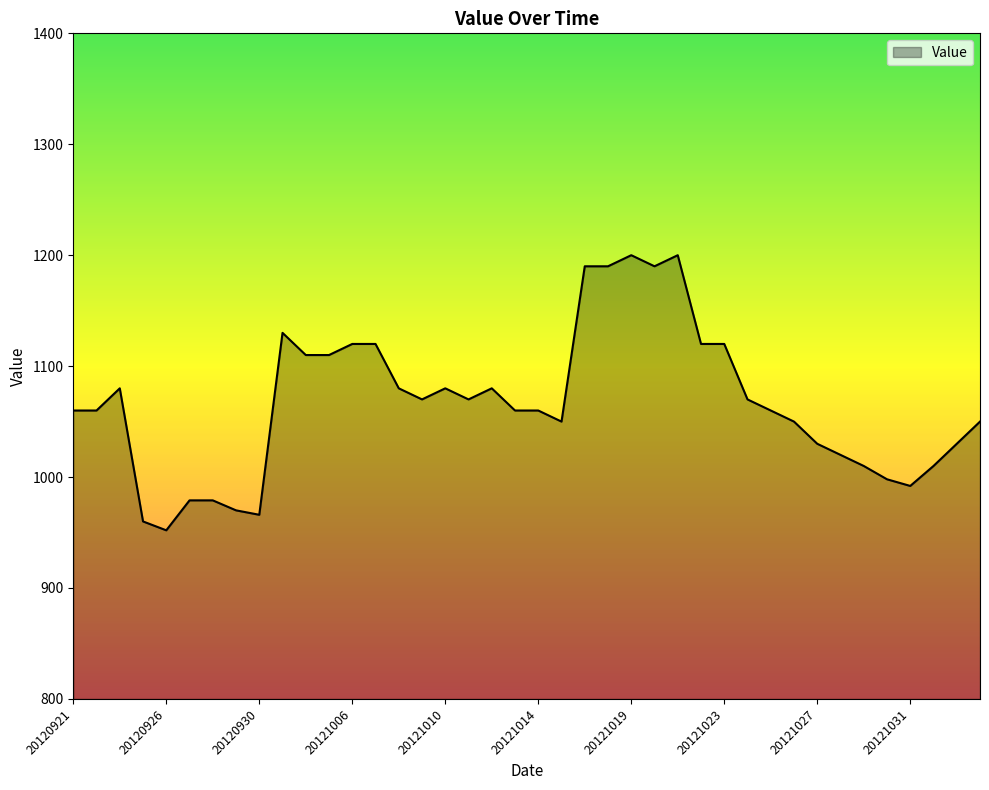

What is the greatest value displayed?

1200